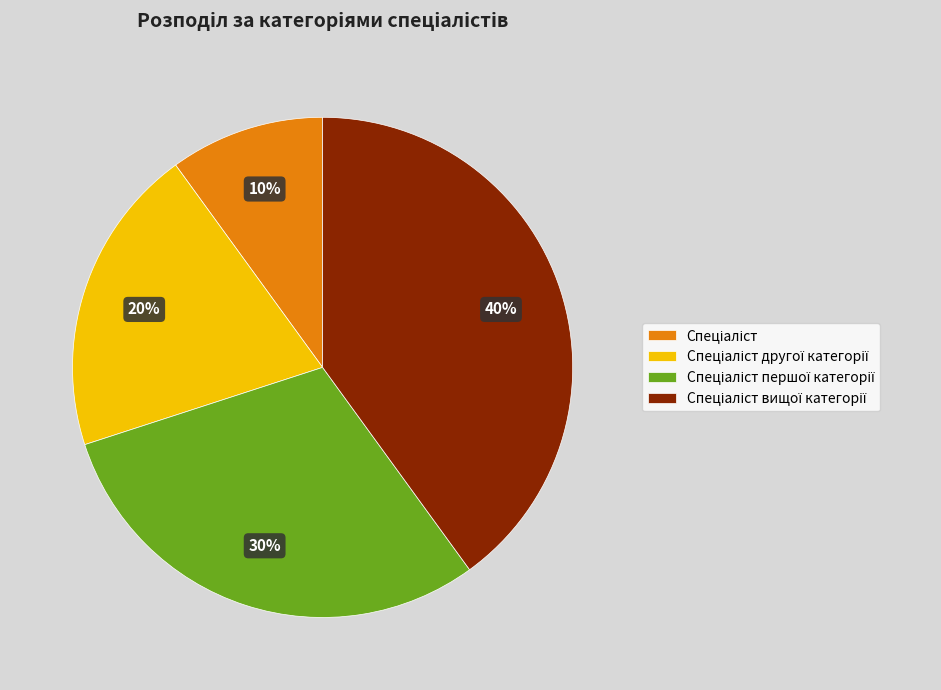

How many slices are in this pie chart?

4